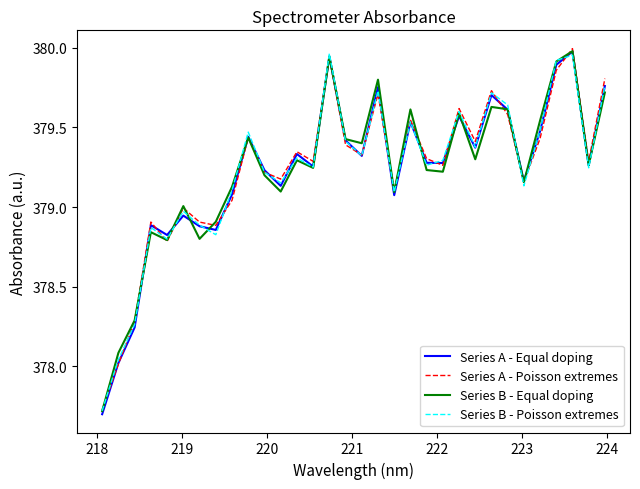

Which series has the largest range (max minus min)?

Series A - Equal doping